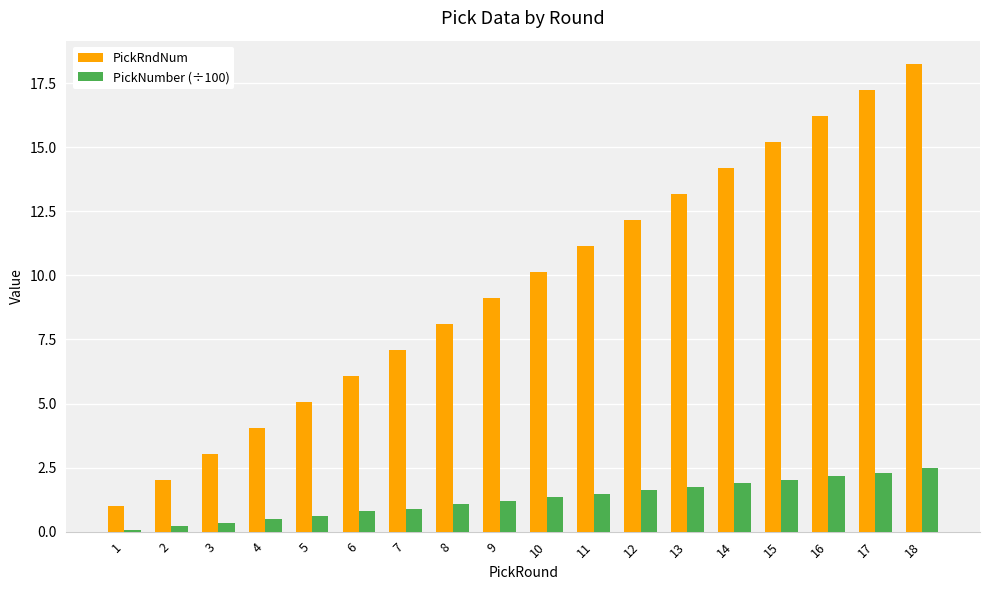

Count the number of data series in this chart.

2